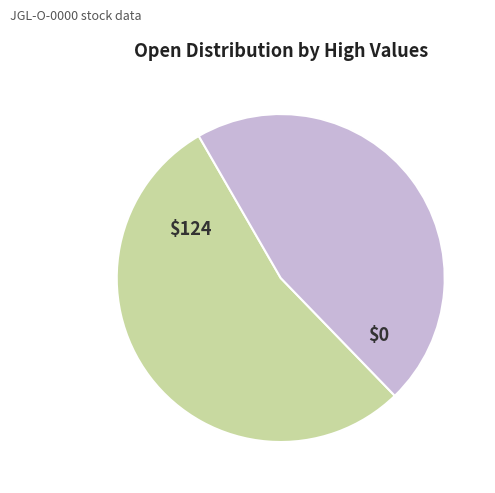

Does any single category account for the majority?

Yes